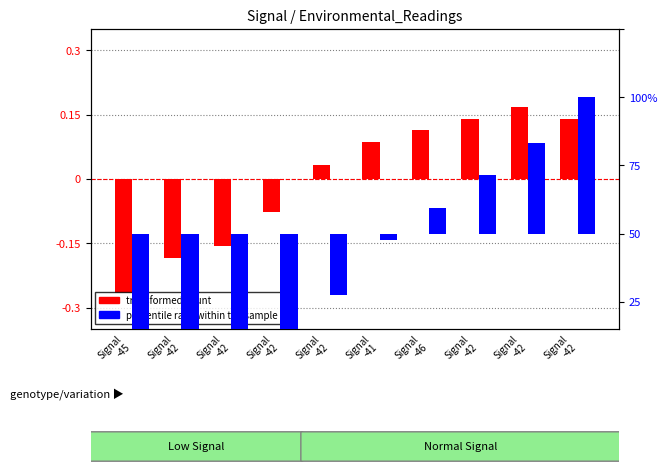

What is the spread (max minus min) of values at Signal
-42?

49.8